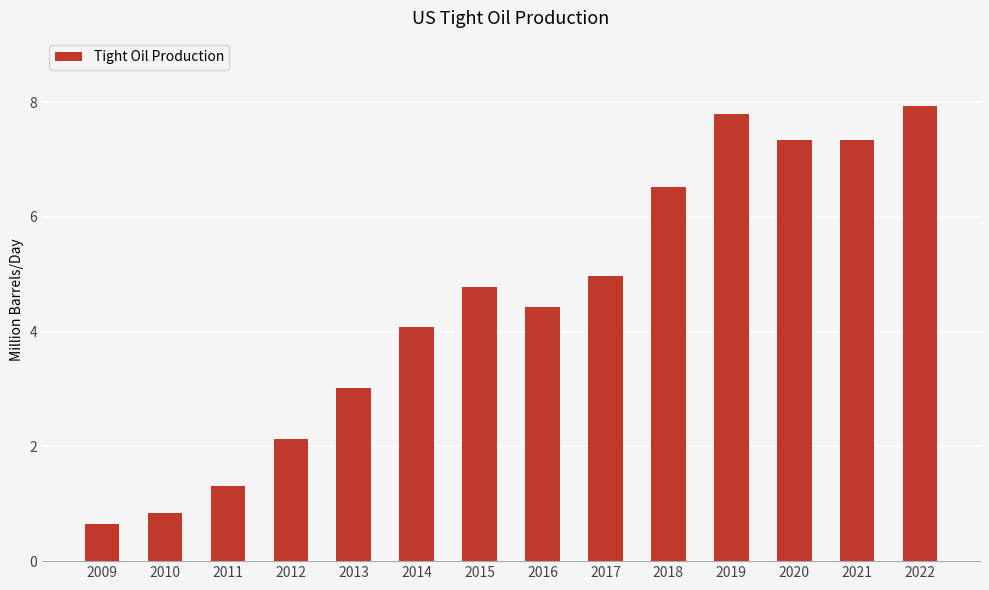

What is the smallest value displayed?

0.6